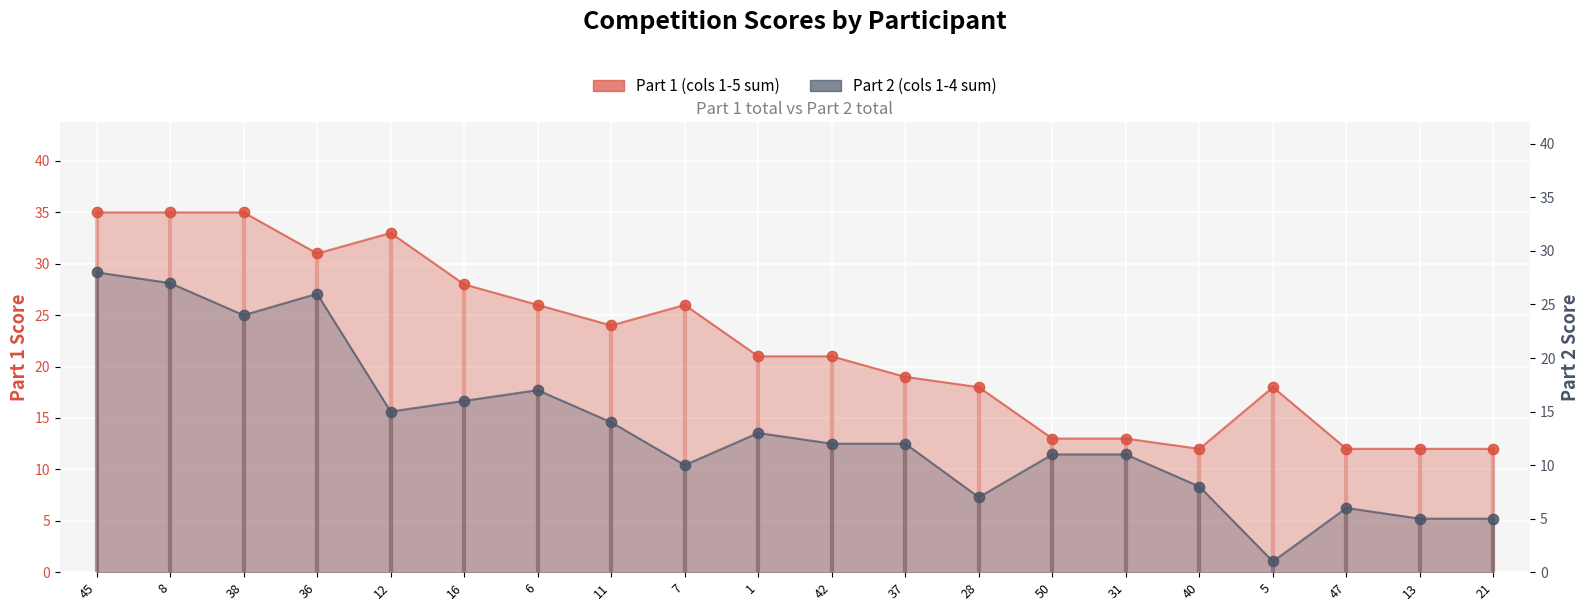

Is the value of Part 1 (cols 1-5 sum) at 8 greater than the value of Part 2 (cols 1-4 sum) at 31?

Yes